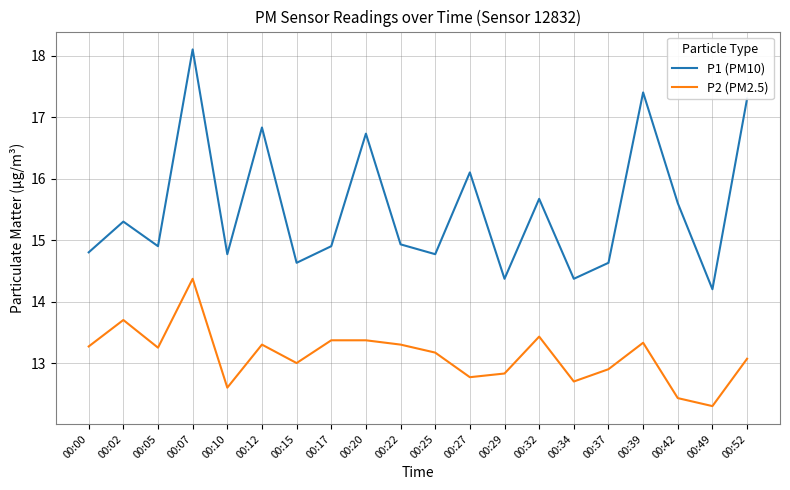

Rank the series at 00:32 from lowest to highest value.

P2 (PM2.5), P1 (PM10)